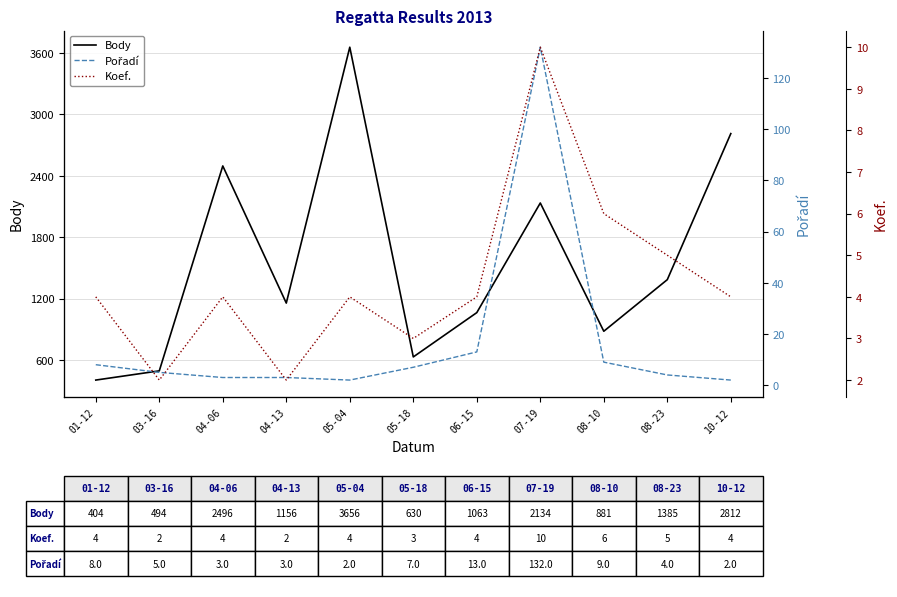

The Pořadí series shows 13 at 06-15. True or false?

True